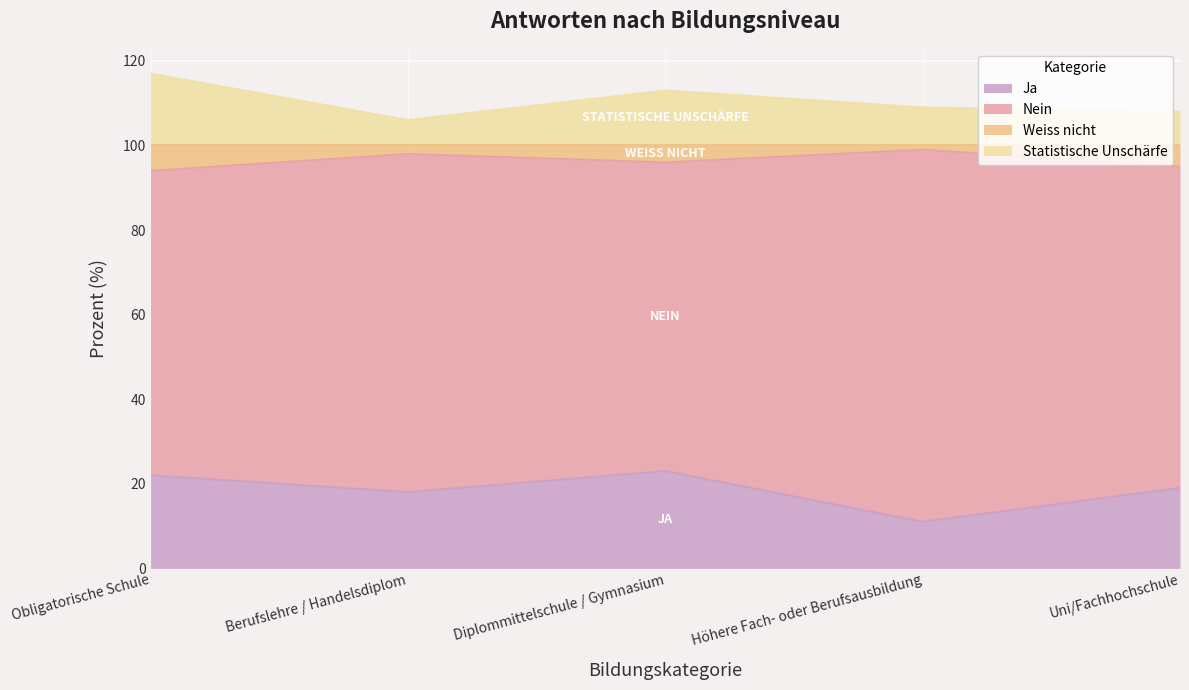

True or false: Weiss nicht and Statistische Unschärfe cross at least once.

False